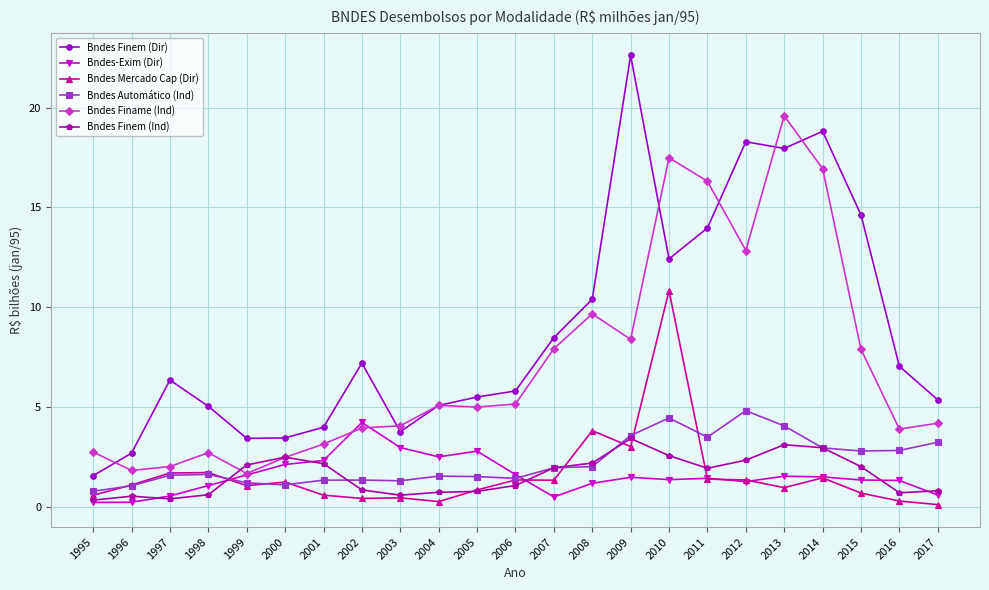

True or false: Bndes Finame (Ind) has more than 2 interior local peaks.

True